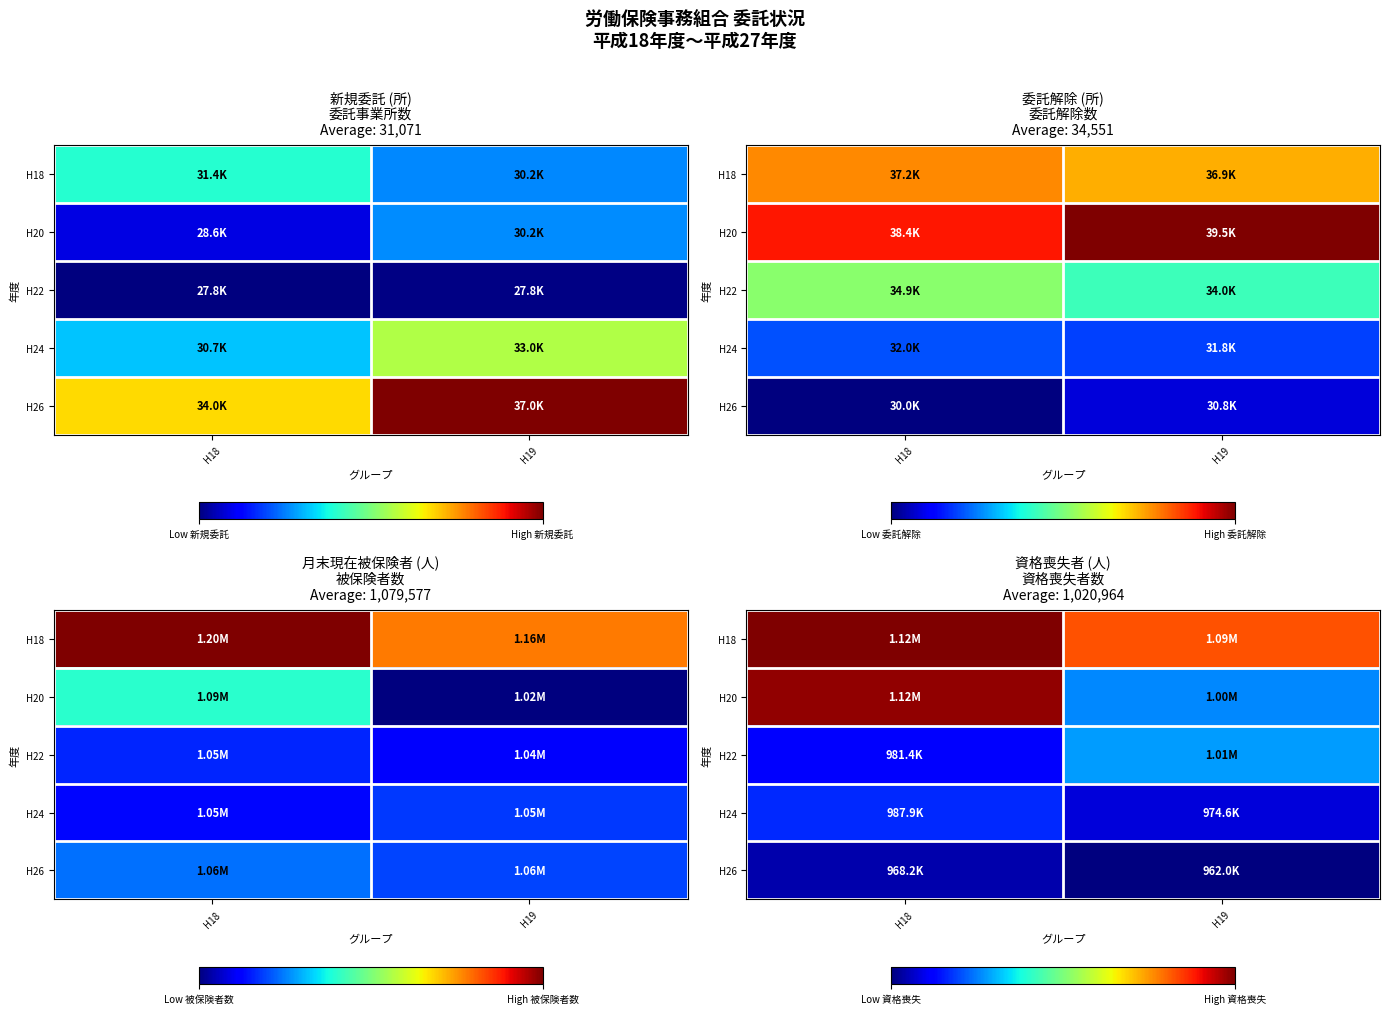

Is the value of H24 at H18 greater than the value of H22 at H19?

No